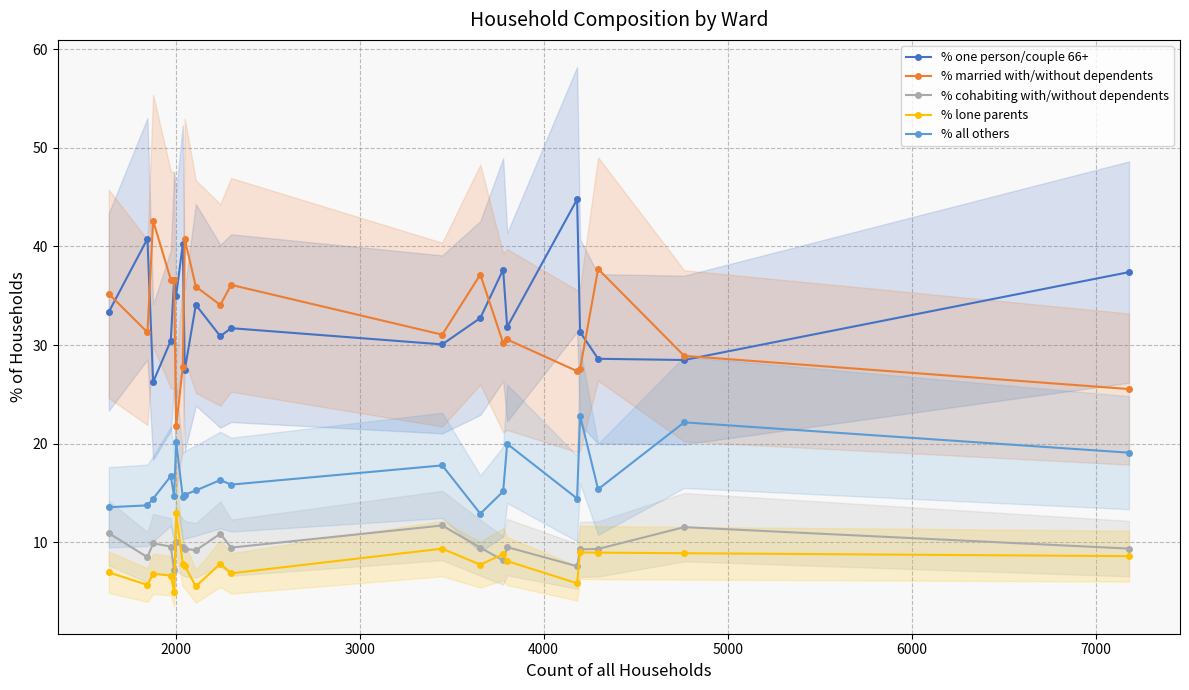

What is the value of the % married with/without dependents point at the 3rd from the left?

42.6